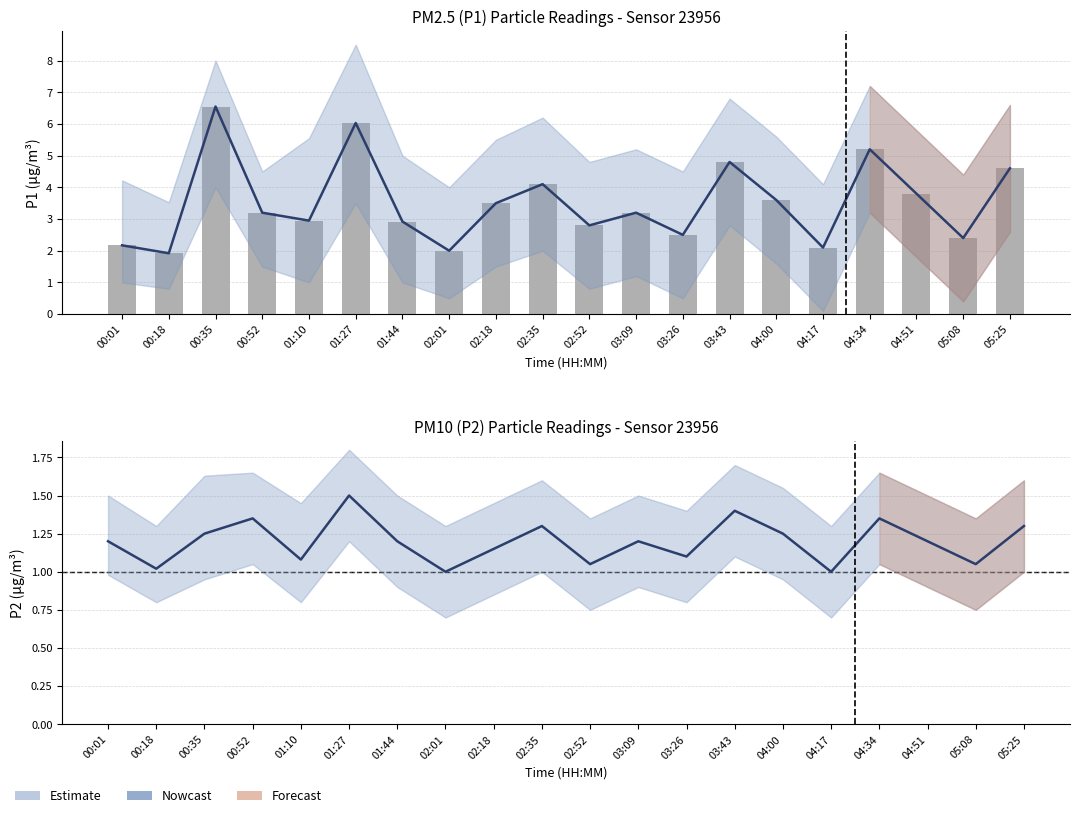

True or false: the data shows 1.2 at 00:01.

True